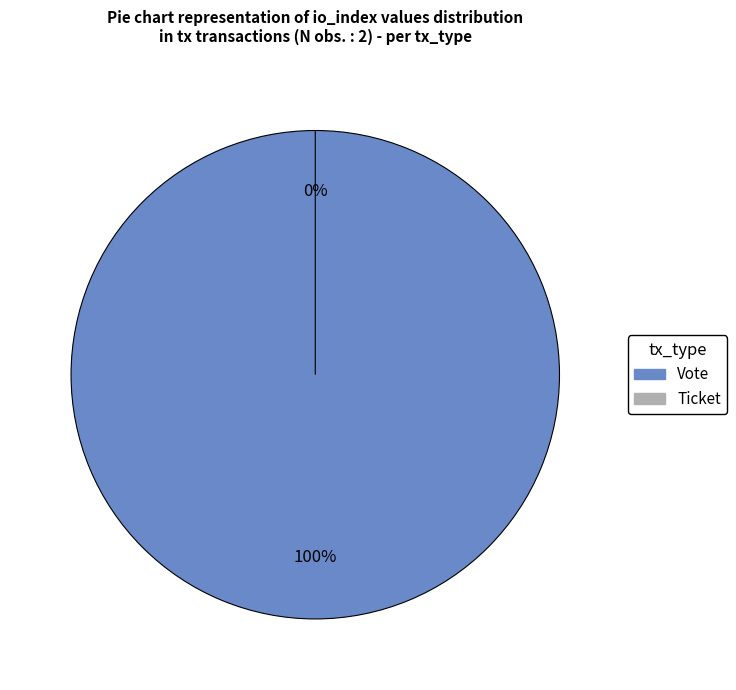

Is it true that Vote is 92% of the pie?

False